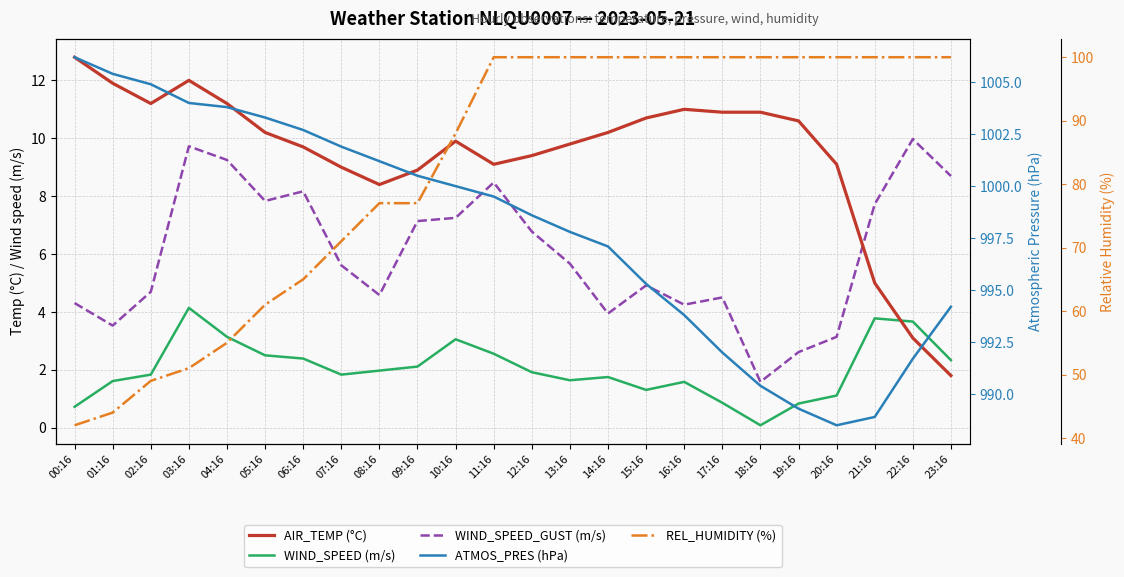

Which label corresponds to the largest value in the chart?

00:16